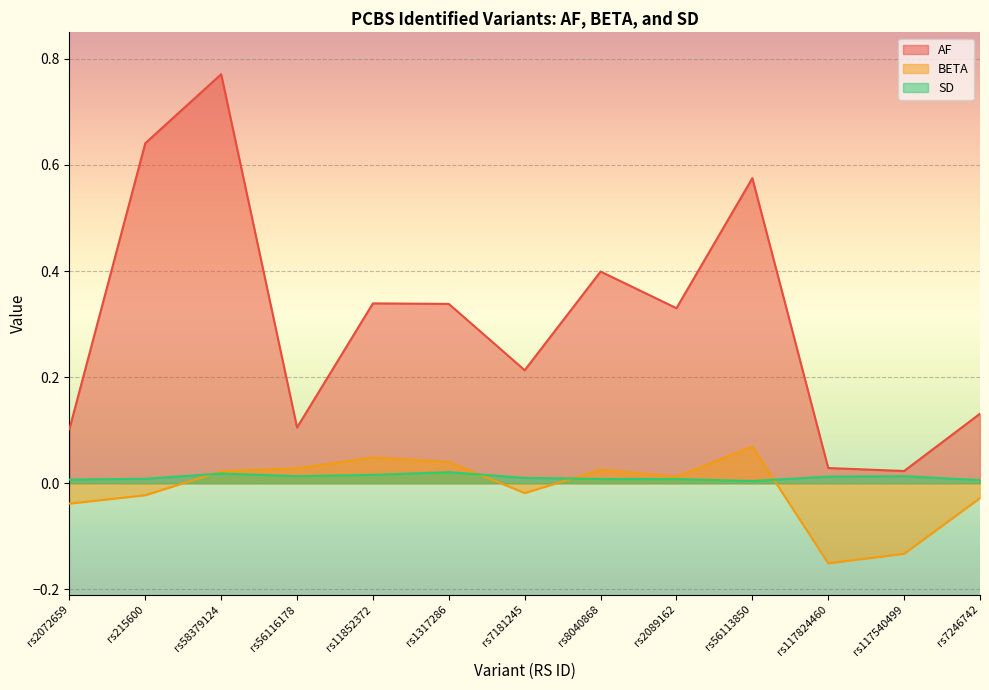

At which category does the chart reach its minimum across all series?

rs117824460